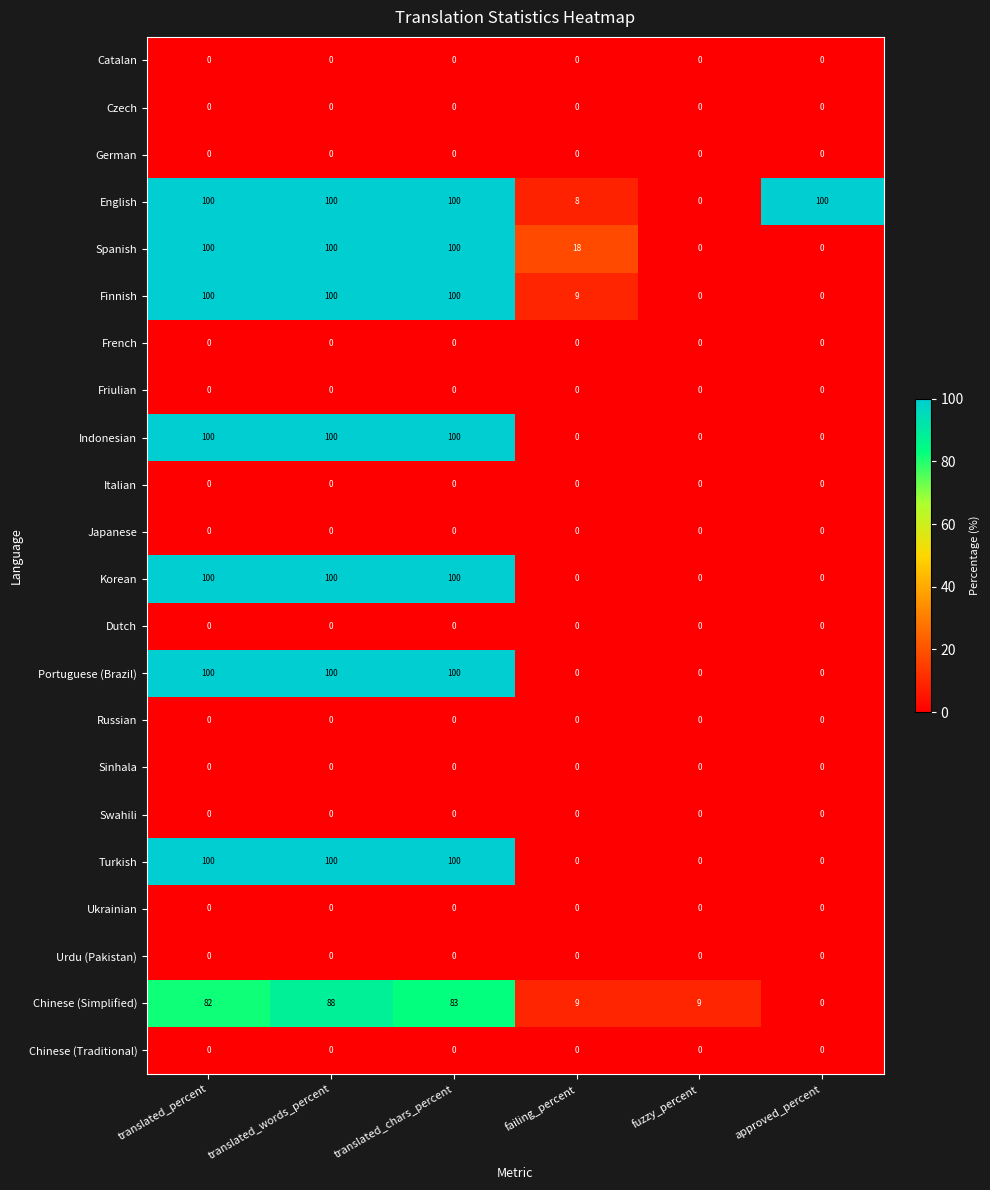

How many categories are shown in the chart?

6